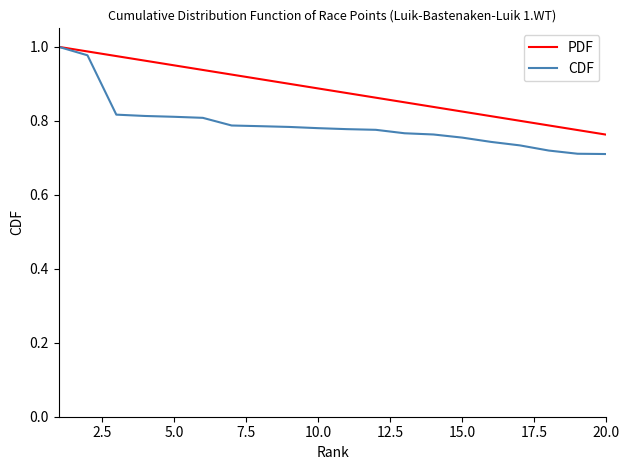

What is the sum of all CDF values?

15.8